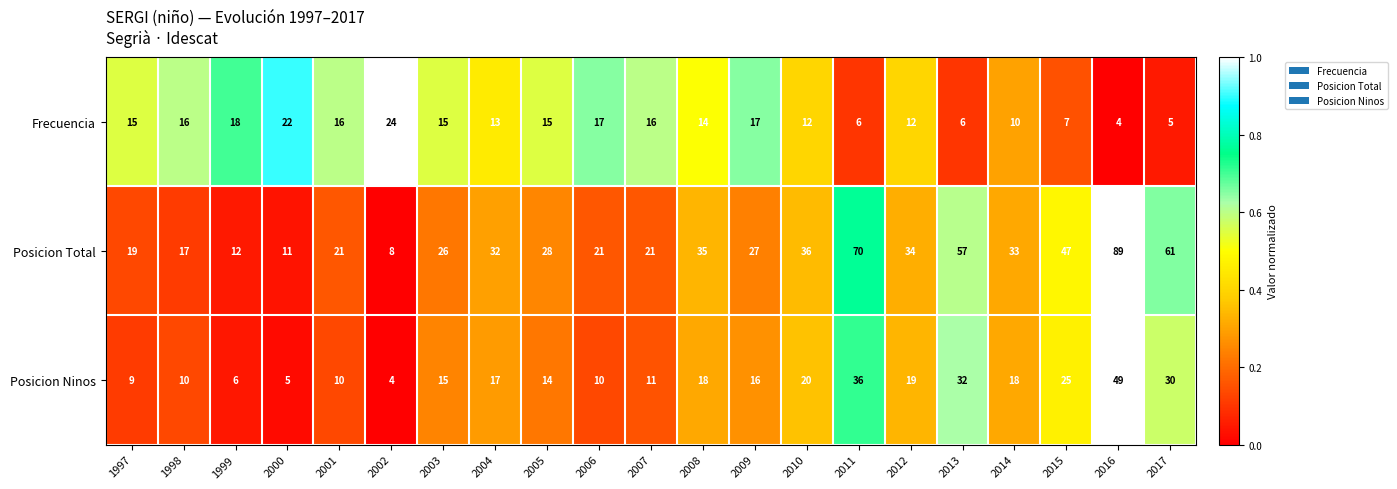

What is the difference between the highest and lowest values at 2000?

17